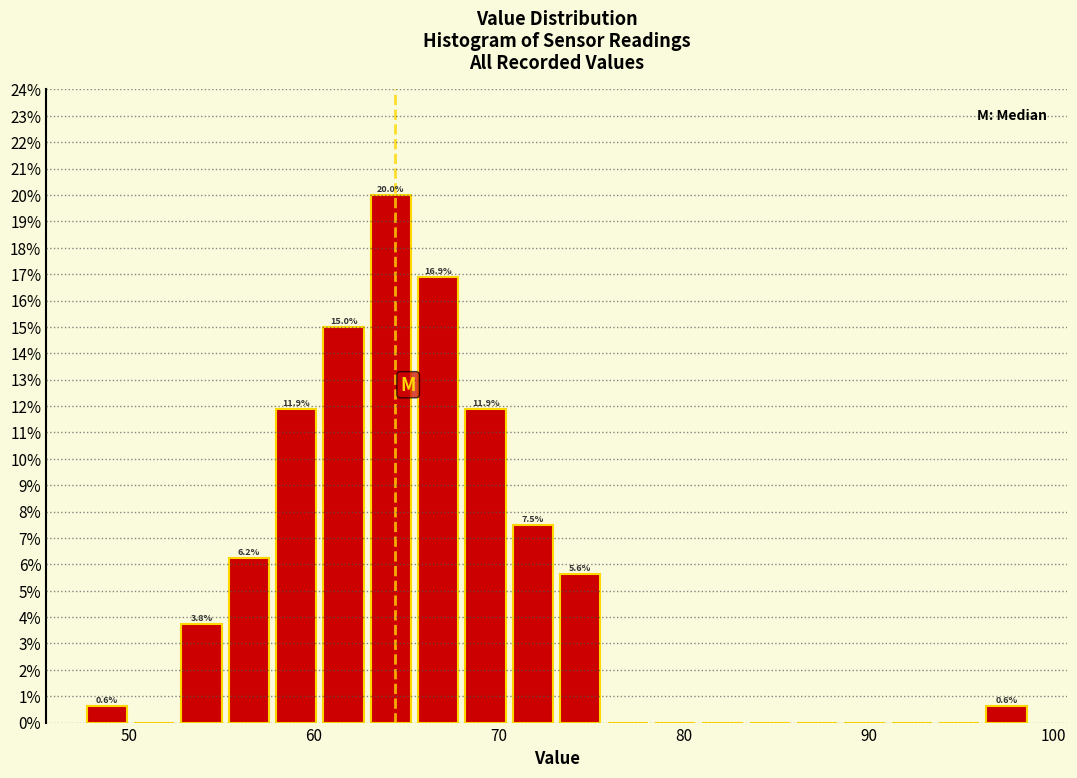

Around what value on the x-axis is the tallest bar? Give the approximate position of its centre, as read against the axis.

64